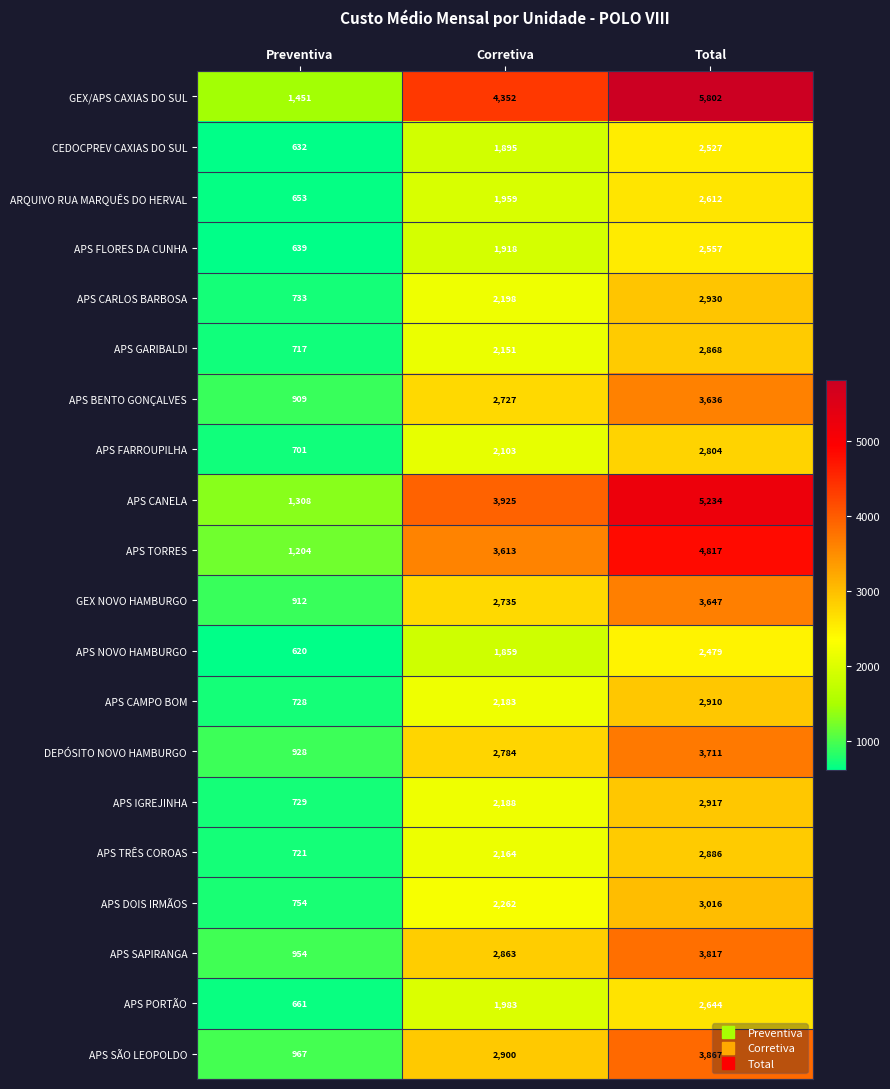

What is the total value across all series at Preventiva?

16921